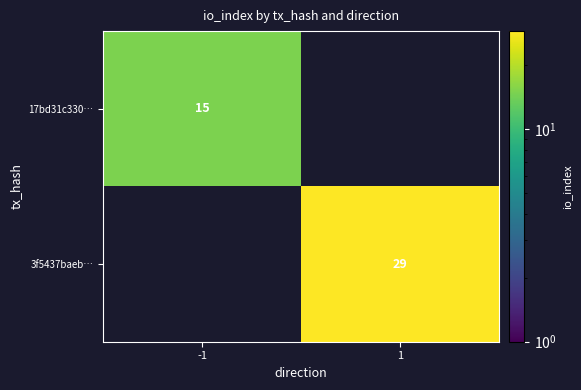

The 3f5437baeb… series shows 6.5 at 1. True or false?

False